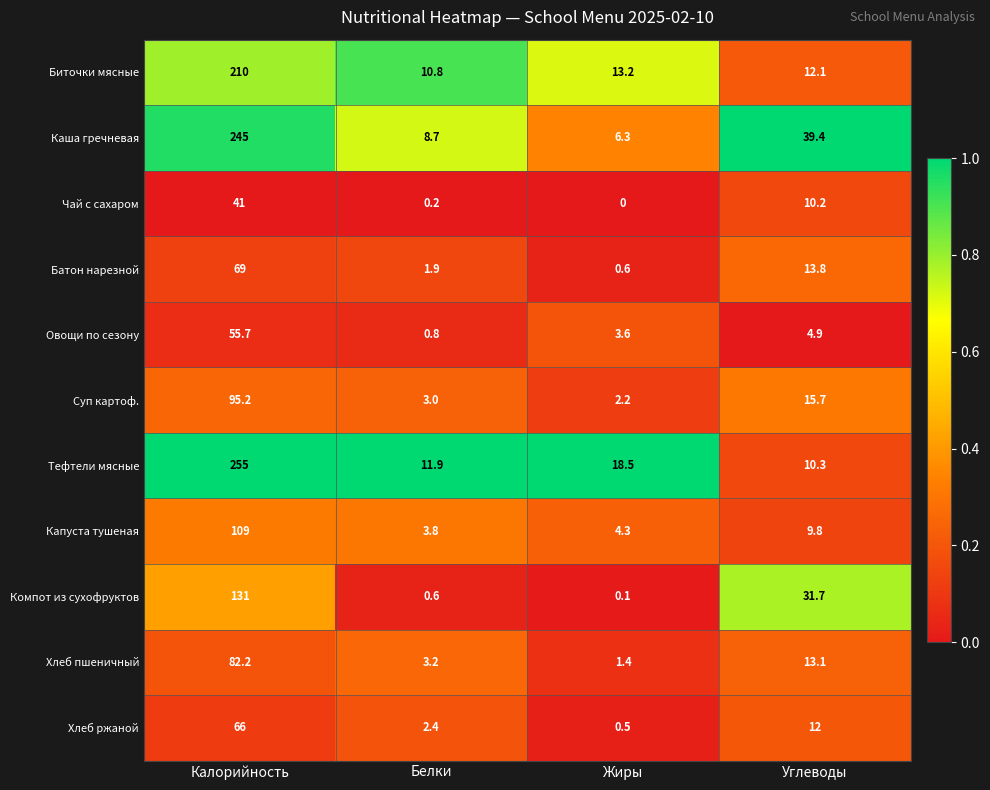

List the series in order of their peak value, lowest first.

Чай с сахаром, Овощи по сезону, Хлеб ржаной, Батон нарезной, Хлеб пшеничный, Суп картоф., Капуста тушеная, Компот из сухофруктов, Биточки мясные, Каша гречневая, Тефтели мясные